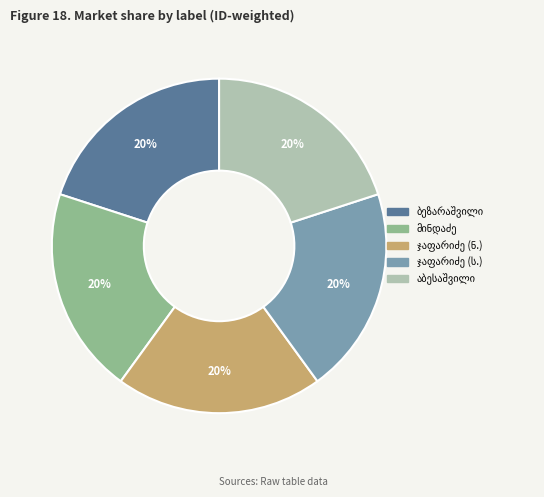

To the nearest percent, what is the average slice percentage?

20%